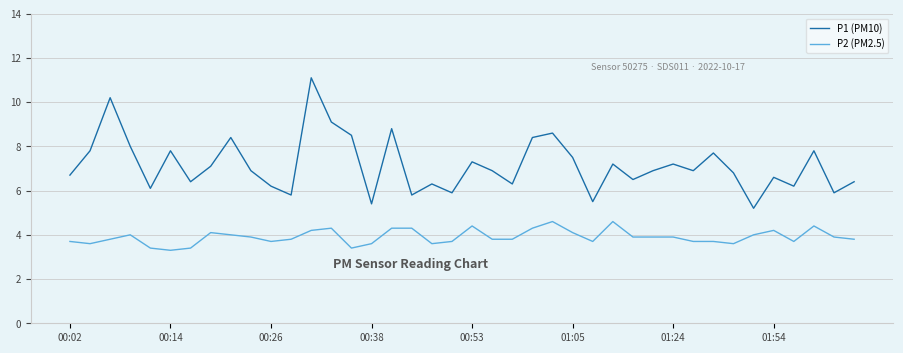

True or false: P1 (PM10) and P2 (PM2.5) cross at least once.

False